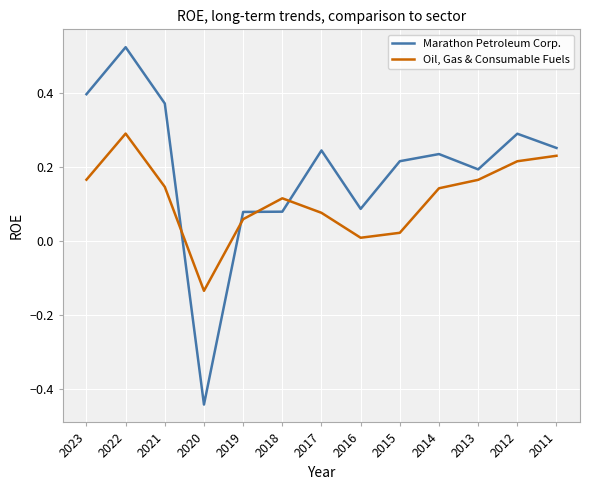

Which series has the largest range (max minus min)?

Marathon Petroleum Corp.